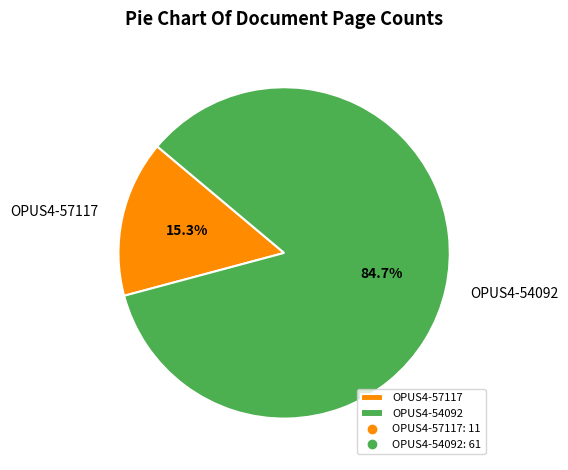

Rank the categories by value from lowest to highest.

OPUS4-57117, OPUS4-54092